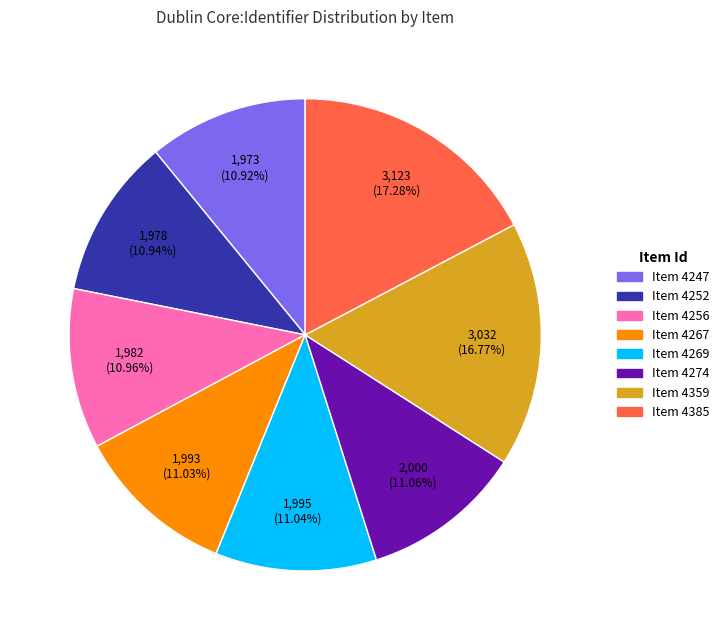

How many segments does this pie chart have?

8